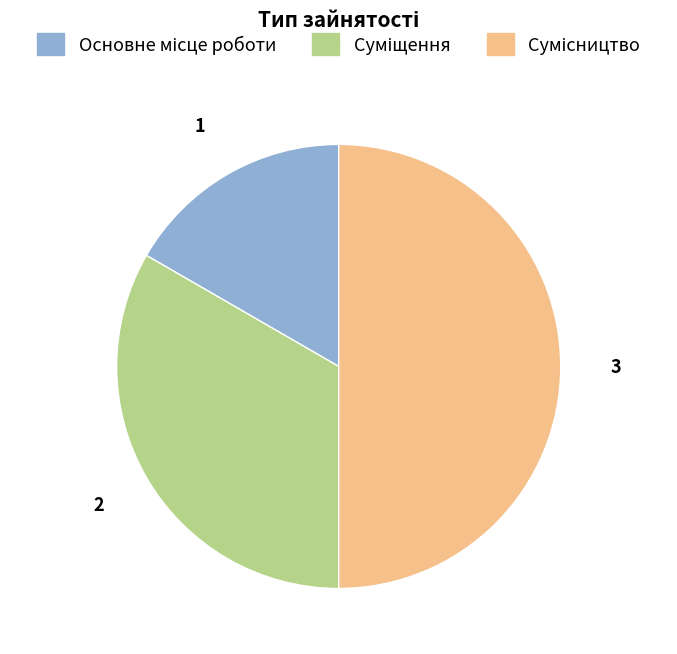

The Сумісництво slice represents 50% of the pie. True or false?

True